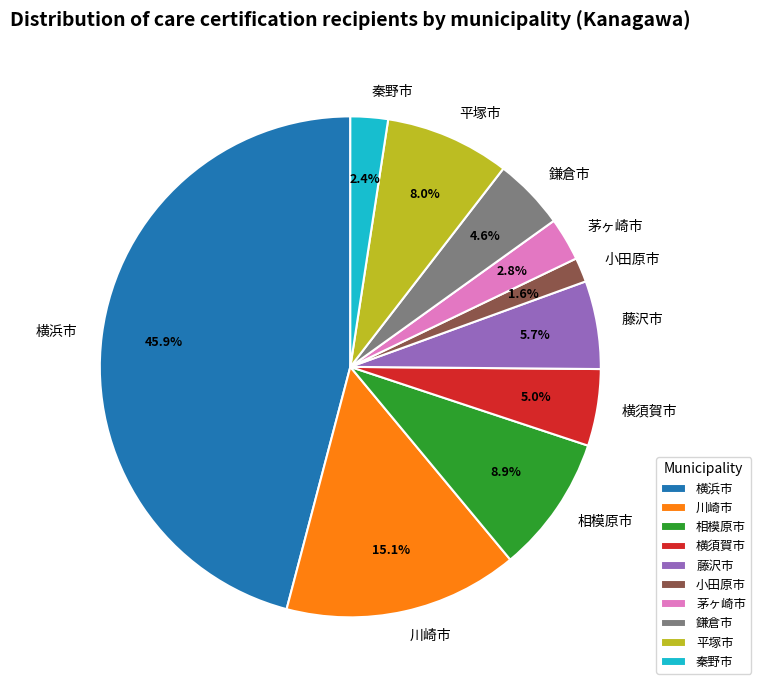

Is 茅ヶ崎市 the majority of the pie?

No